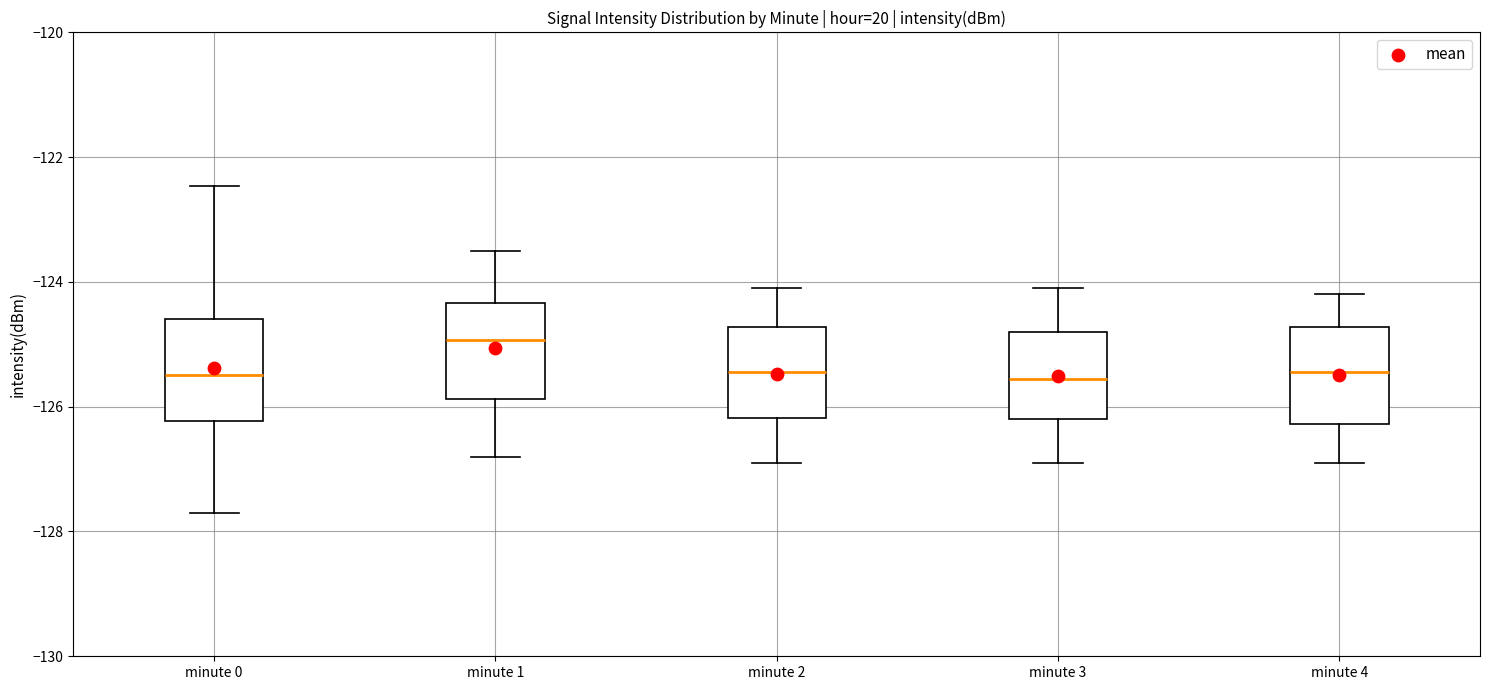

Reading left to right, transcribe this box plot: for each box, give where its median line is, the range the box spans, and where its two whiskers end, as read against the y-axis. The values are not printed on the chart, so give them approximately, as read against the axis.

minute 0: median -125.4, box -126.2 to -124.6, whiskers -127.8 to -122.4
minute 1: median -125.0, box -125.8 to -124.4, whiskers -126.8 to -123.4
minute 2: median -125.4, box -126.2 to -124.8, whiskers -126.8 to -124.0
minute 3: median -125.6, box -126.2 to -124.8, whiskers -126.8 to -124.0
minute 4: median -125.4, box -126.2 to -124.8, whiskers -126.8 to -124.2